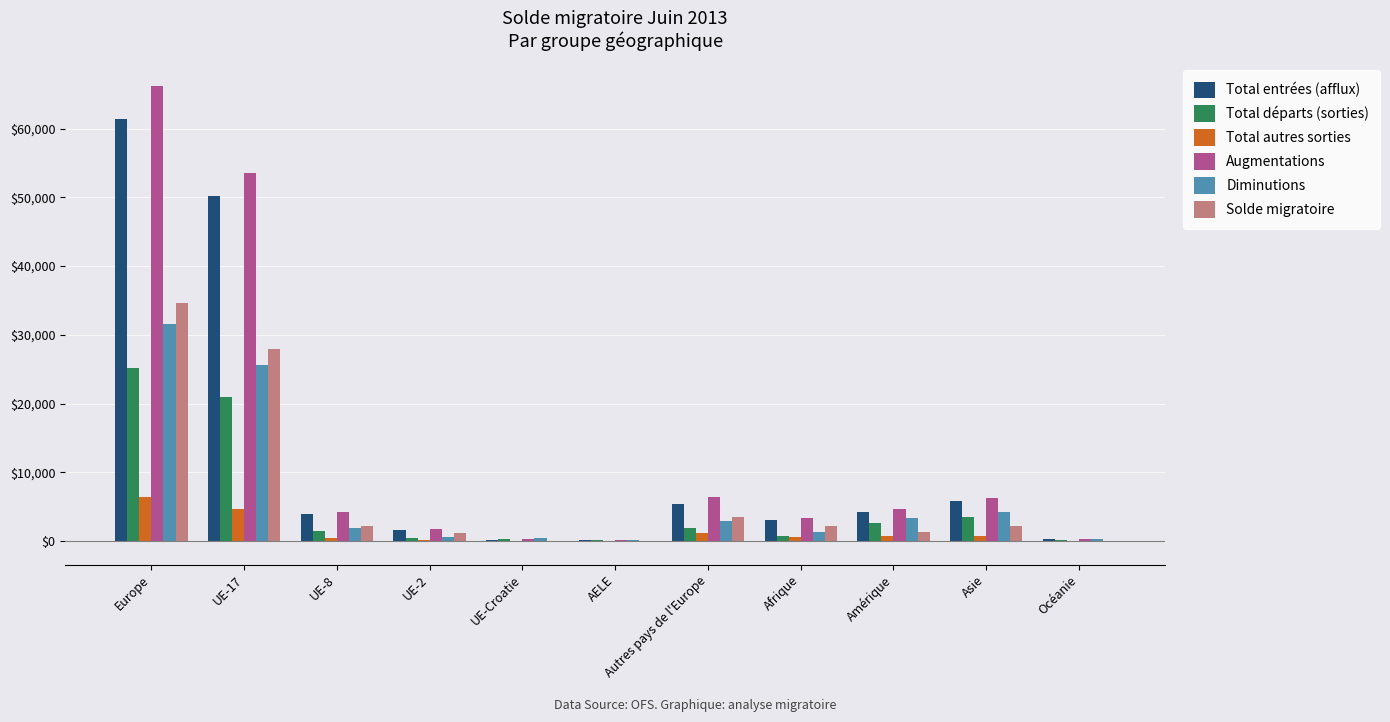

What is the sum of all Total entrées (afflux) values?

136185